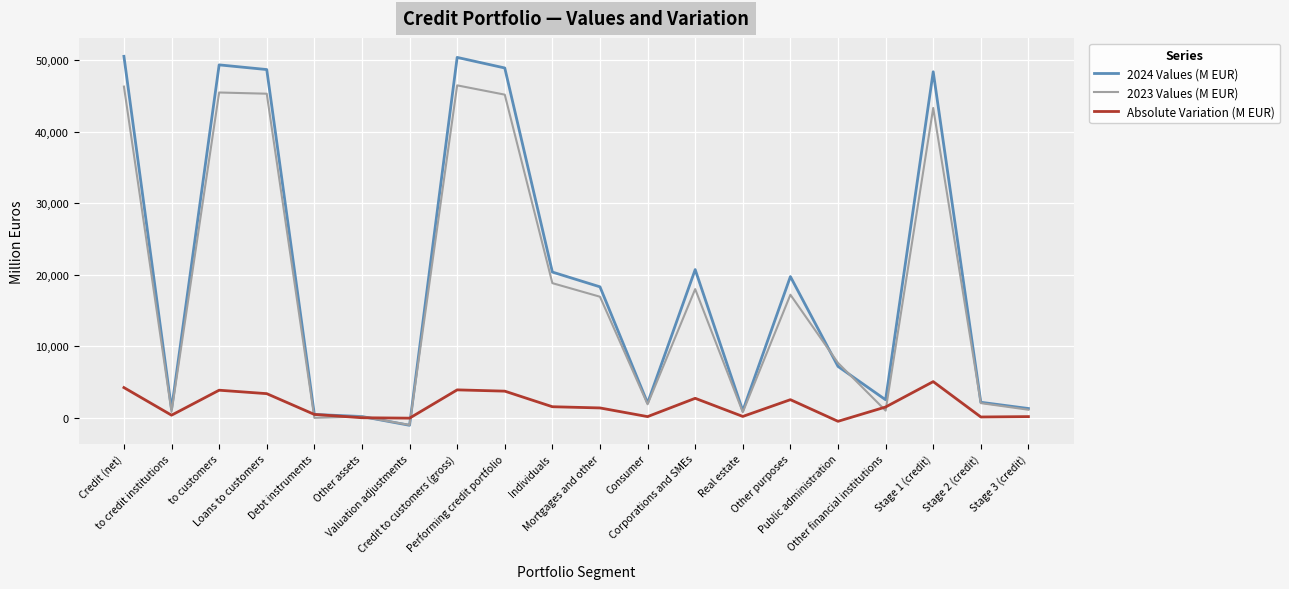

List the series in order of their peak value, lowest first.

Absolute Variation (M EUR), 2023 Values (M EUR), 2024 Values (M EUR)